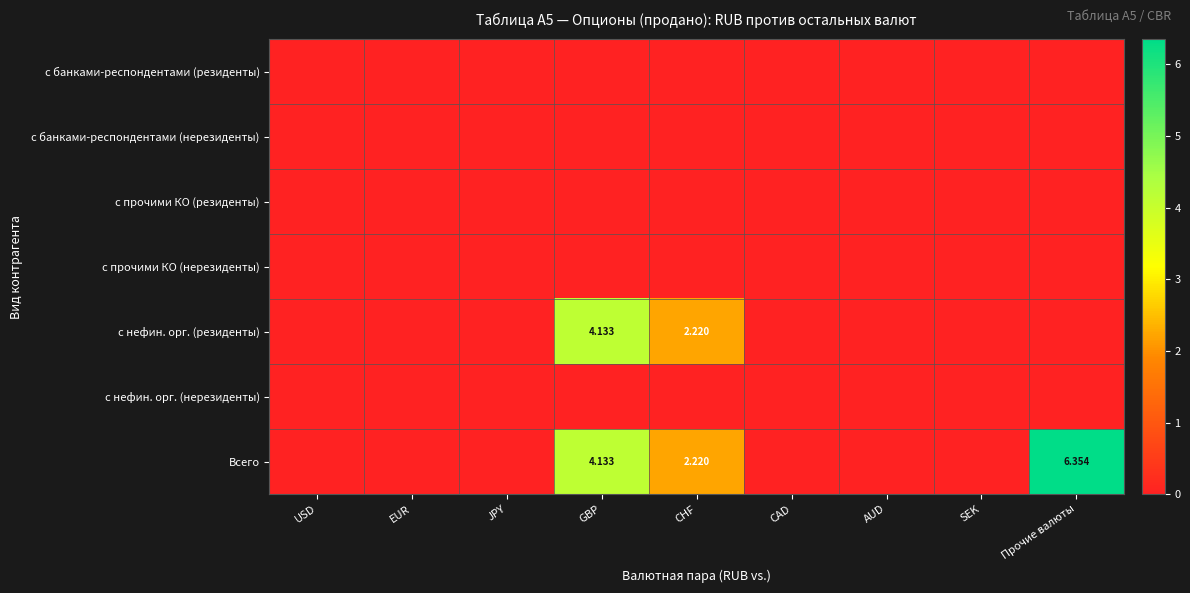

List the series in order of their peak value, highest first.

Всего, с нефин. орг. (резиденты), с банками-респондентами (резиденты), с банками-респондентами (нерезиденты), с прочими КО (резиденты), с прочими КО (нерезиденты), с нефин. орг. (нерезиденты)